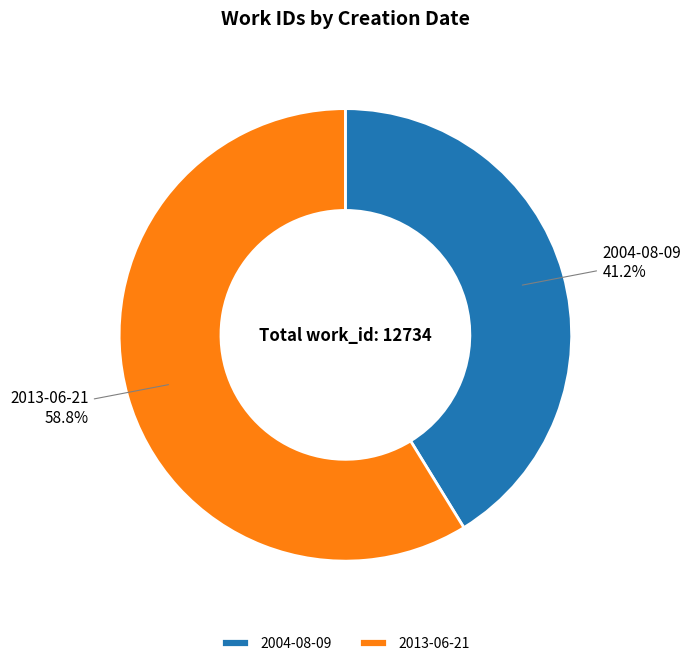

To the nearest percent, what is the average slice percentage?

50%